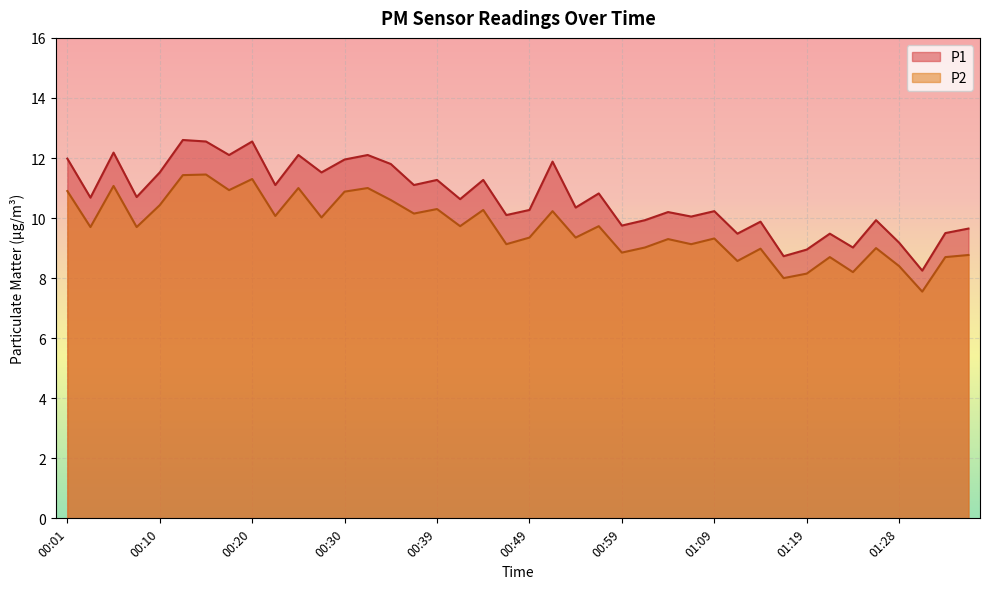

What is the minimum value for P2?

7.5